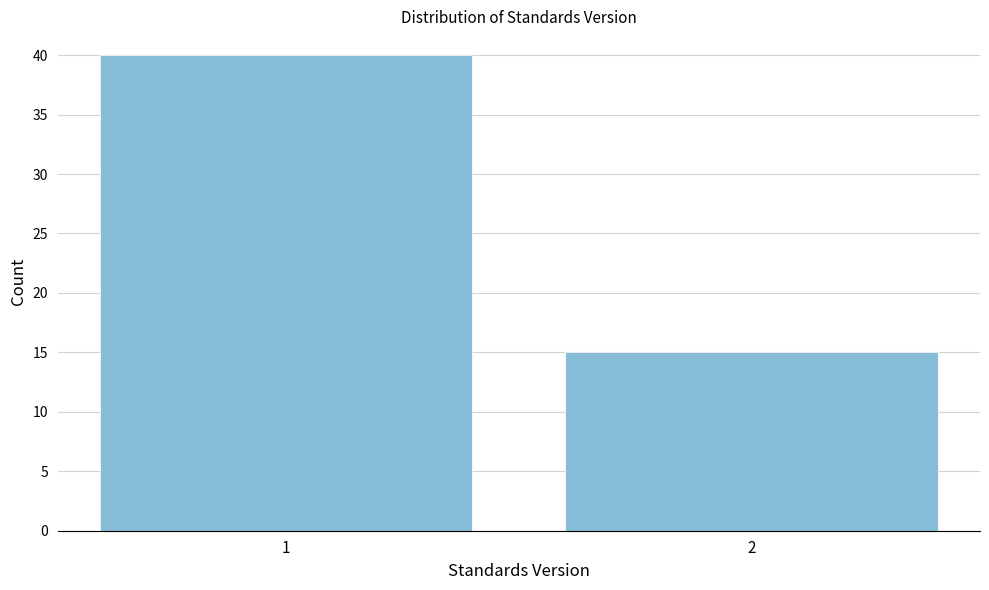

Reading left to right, what are all the values shown in this chart?

40	15